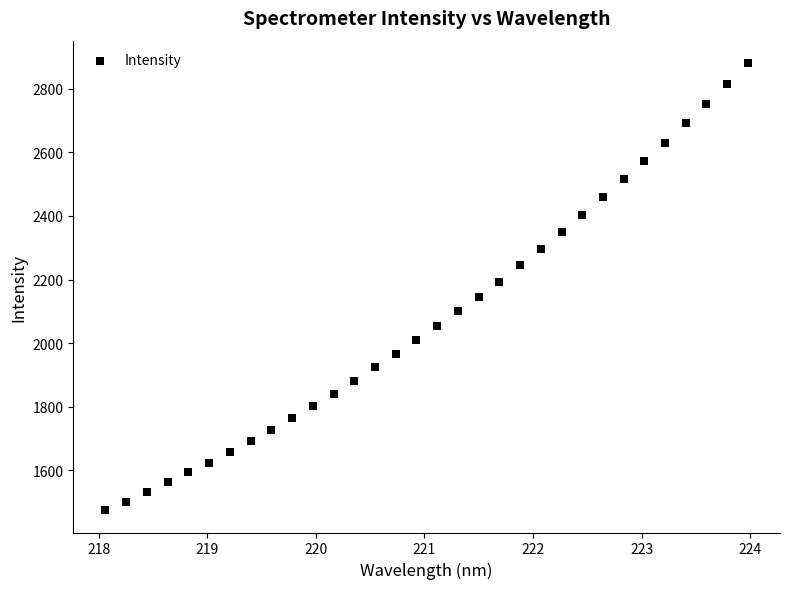

What is the range of Y values (max minus min)?

1405.5